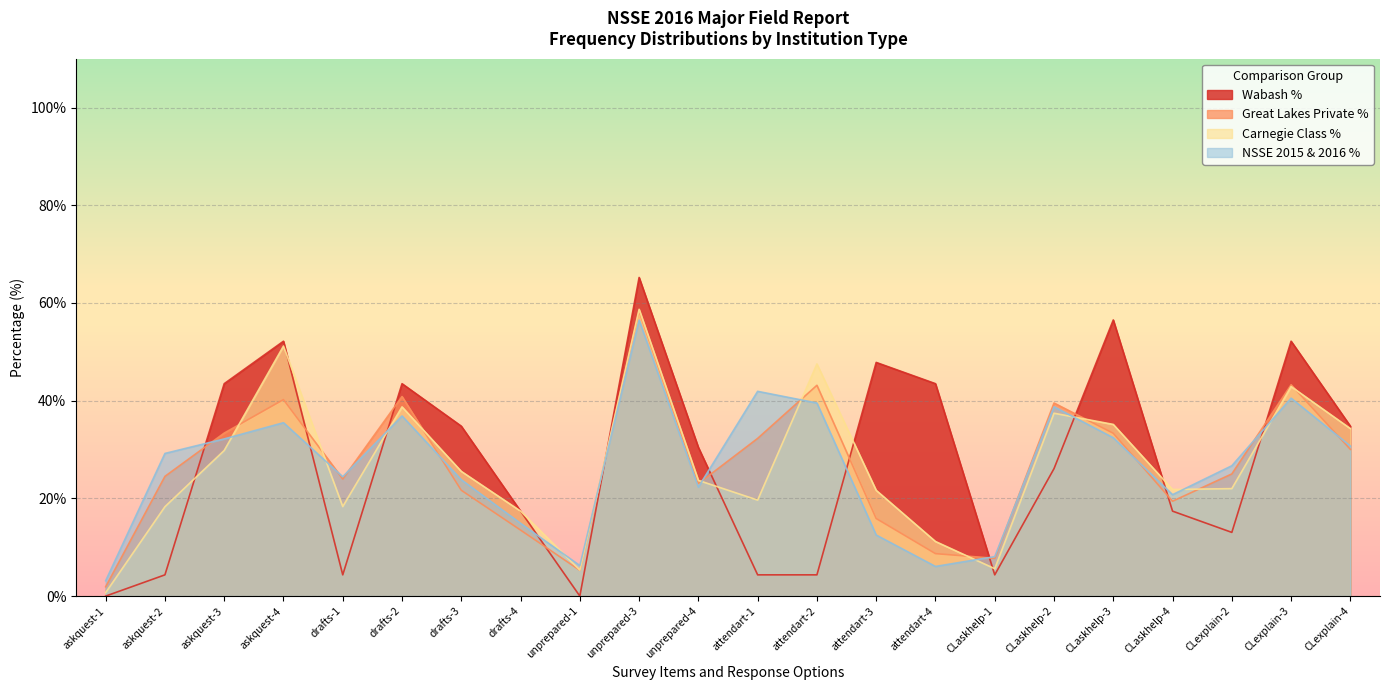

How many distinct data groups are displayed?

4